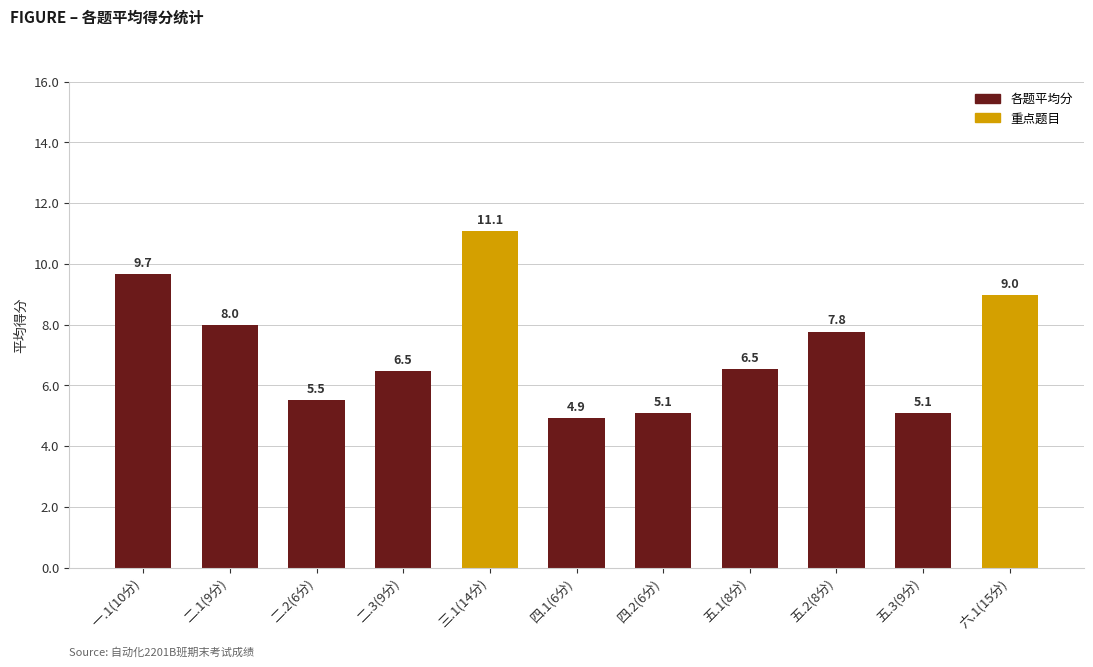

What is the difference between the maximum and second lowest values?

6.0